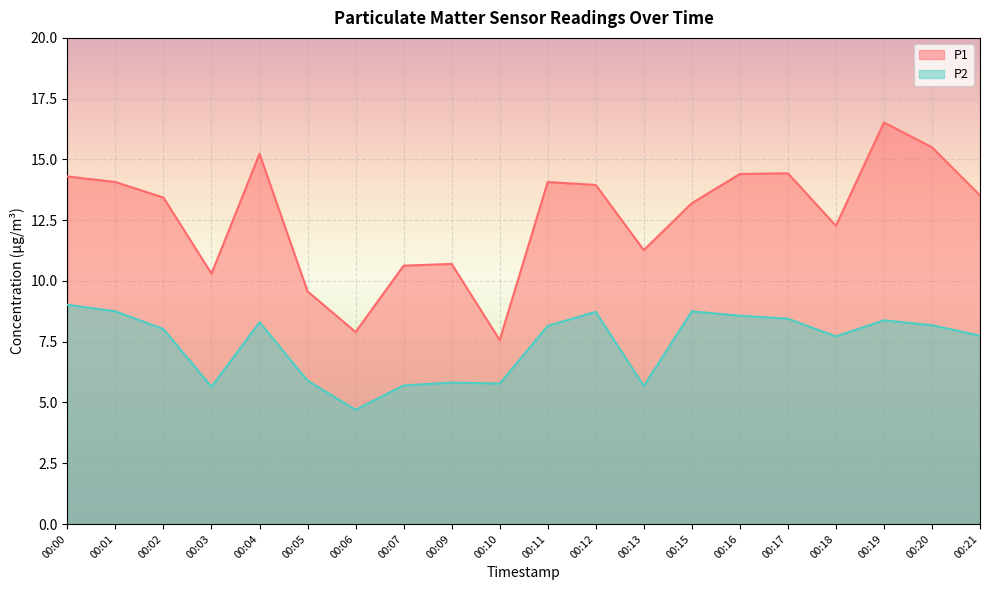

Which has a higher value, 00:04 or 00:00?

00:04